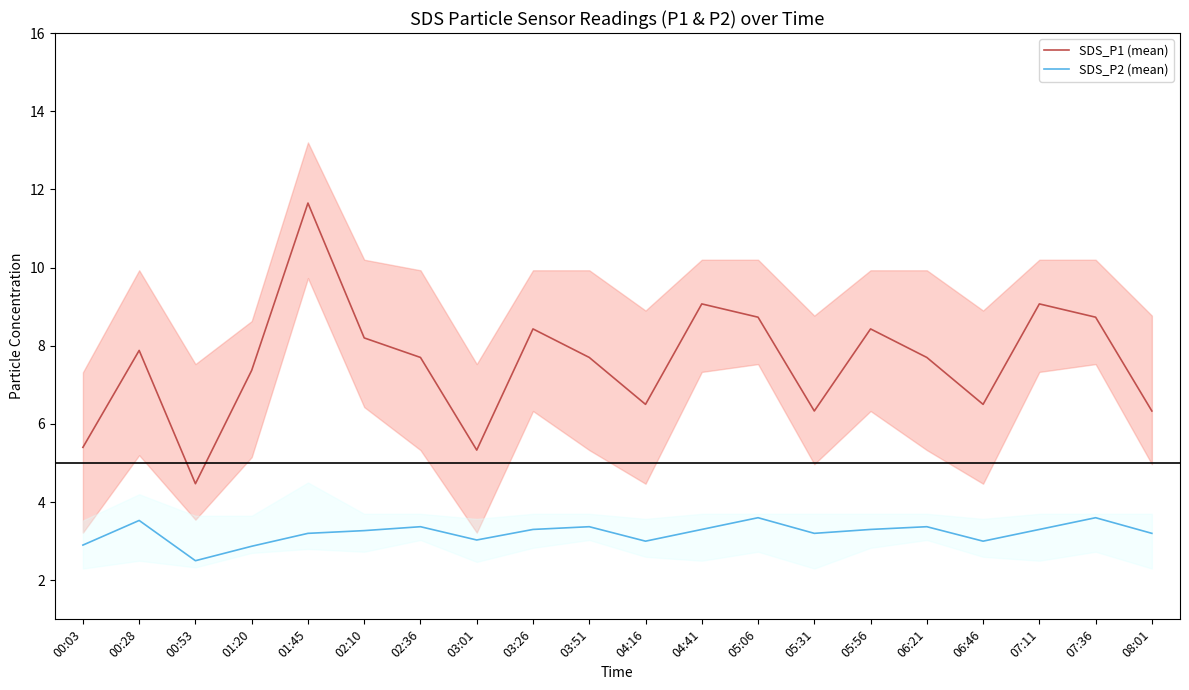

What is the difference between the SDS_P1 (mean) values at 01:20 and 04:16?

0.9